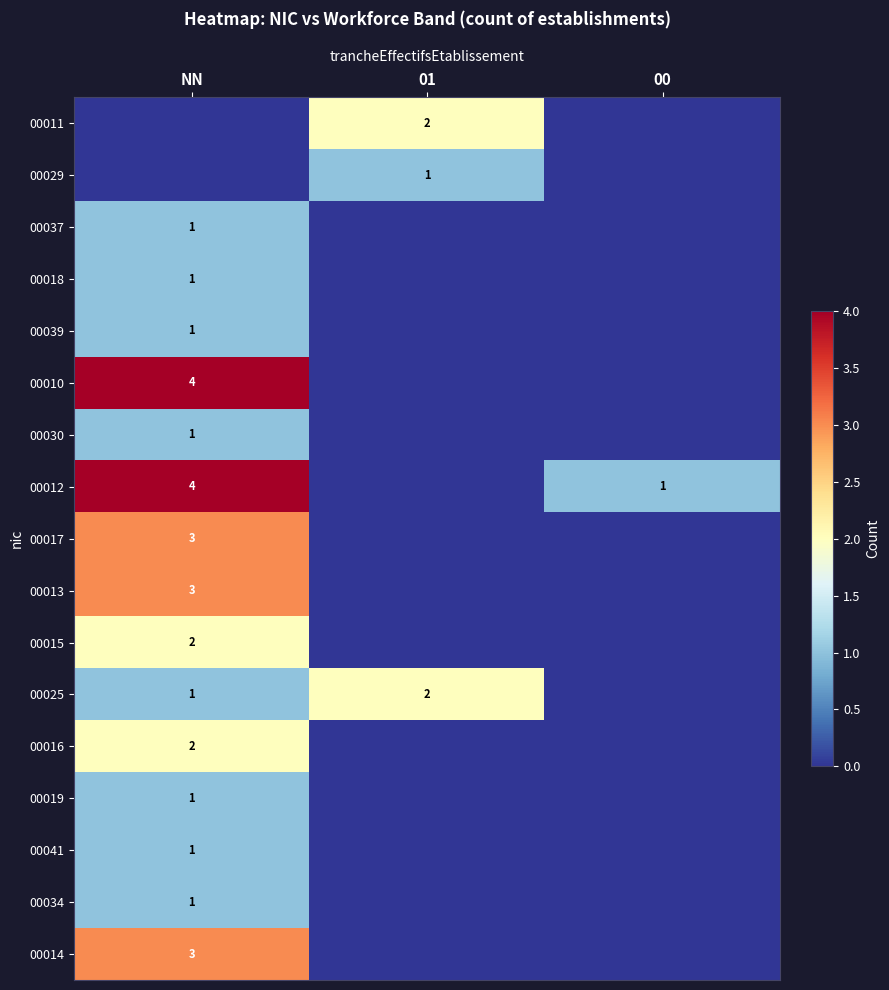

At how many categories does at least one series exceed 2?

1